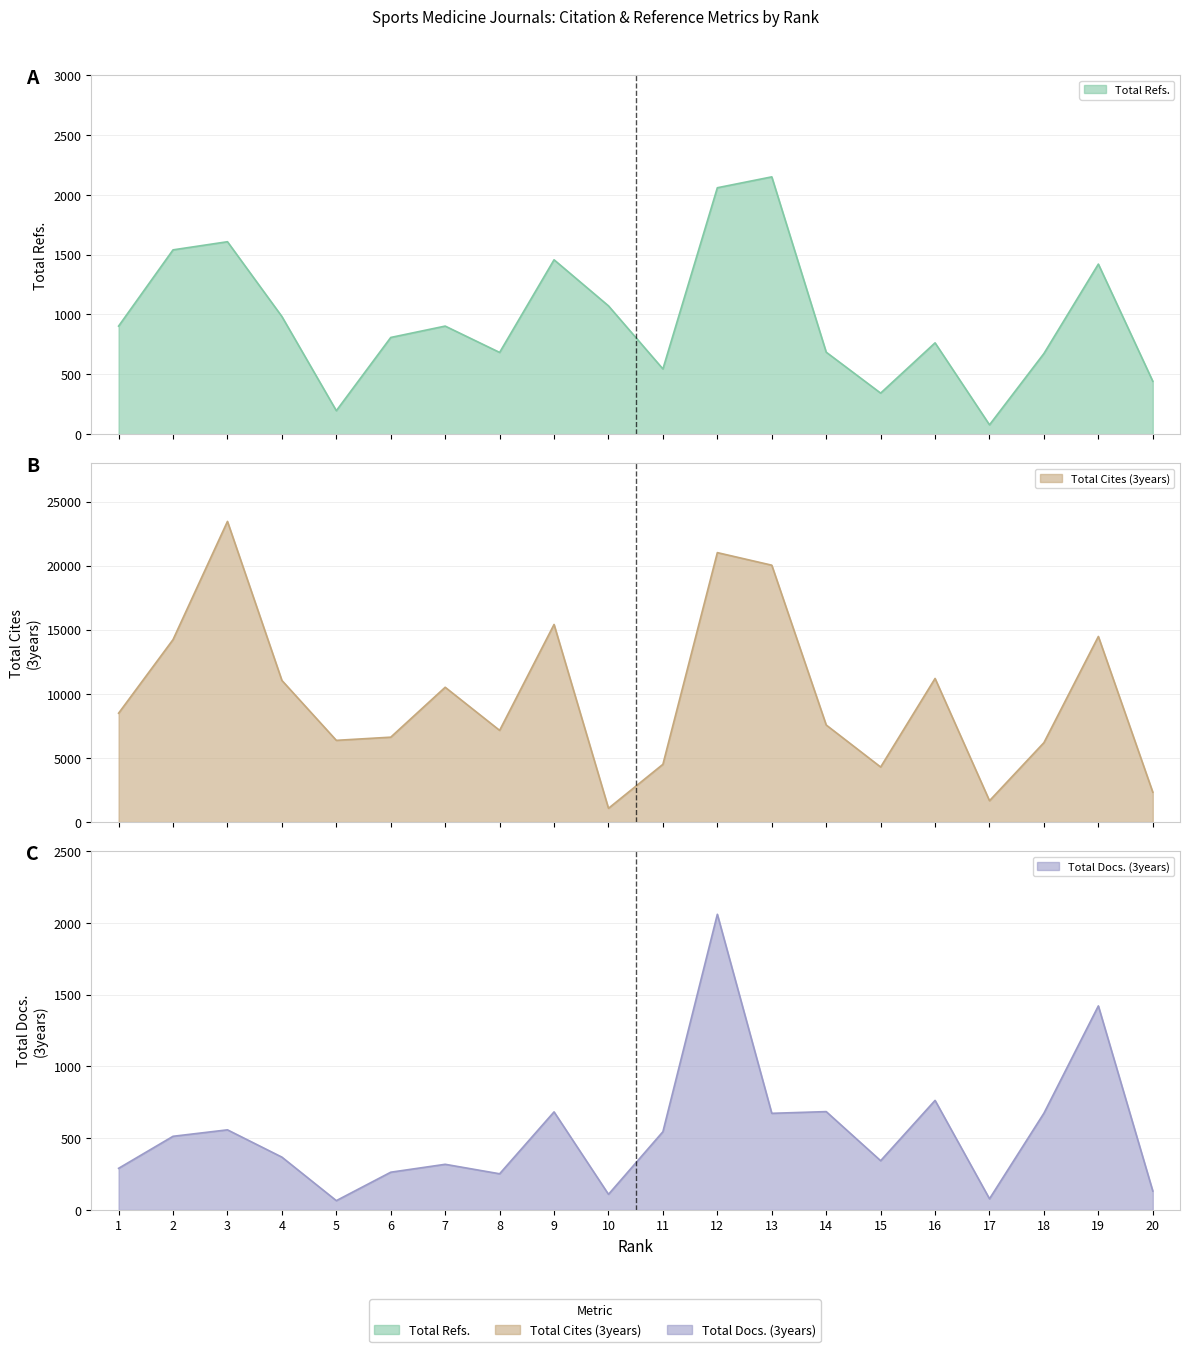

What is the average value of the Total Docs. (3years) series?

540